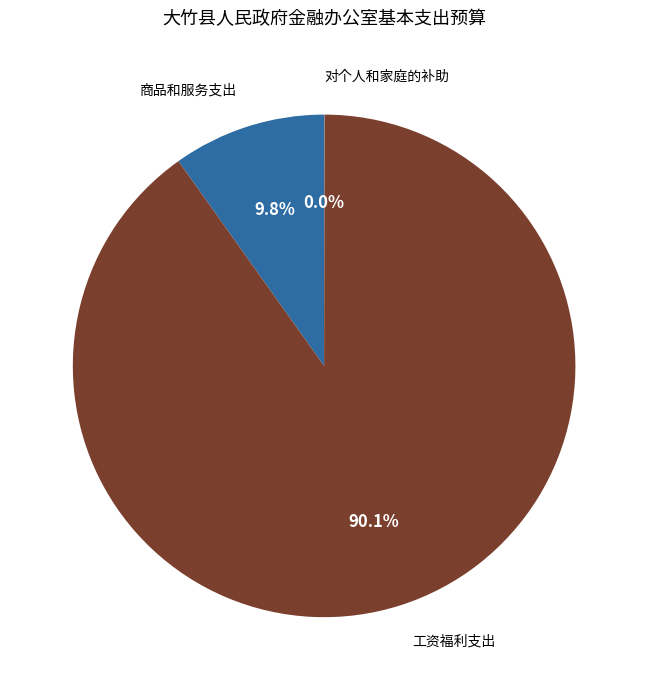

Which category has the biggest portion of the pie?

工资福利支出